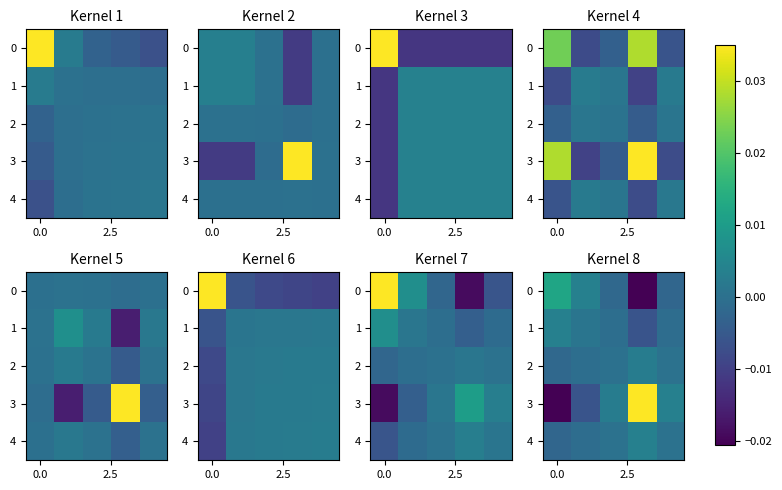

How many distinct data groups are displayed?

5